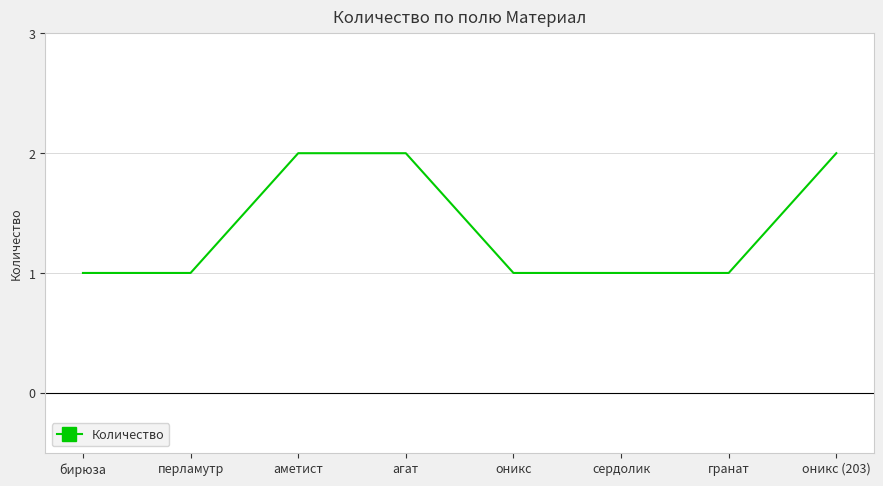

True or false: the data shows 2 at перламутр.

False